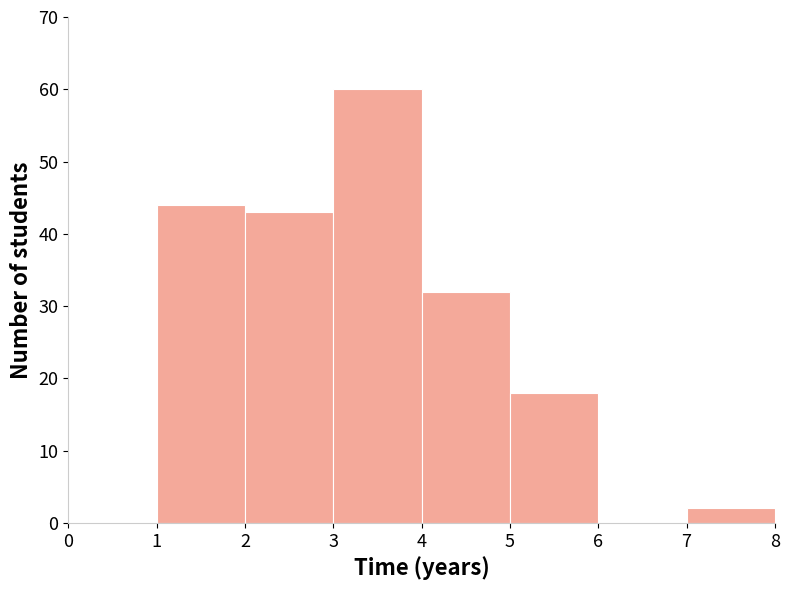

What is the height of the bar covering 2 to 3 on the x-axis? The values are not printed on the chart, so give them approximately, as read against the axis.

43